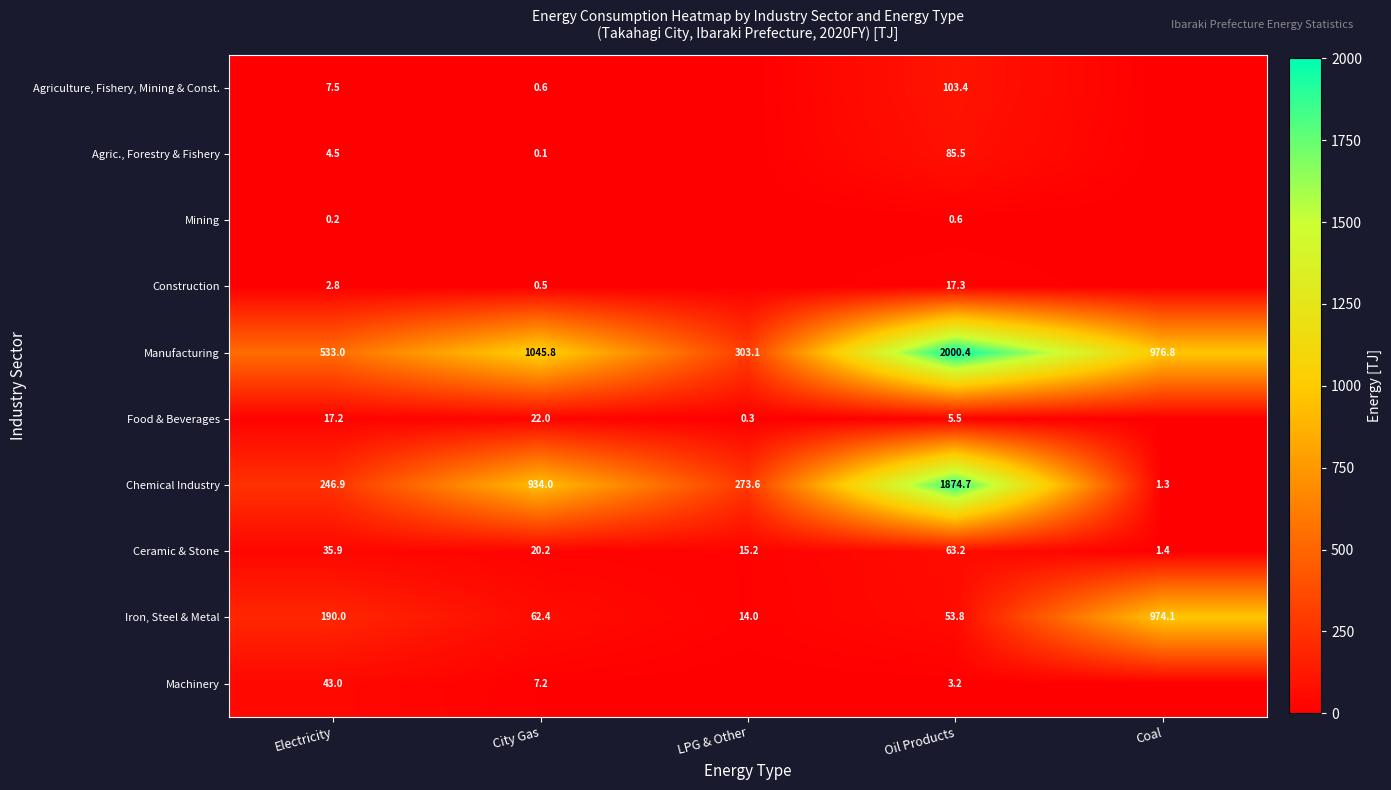

Rank the categories by Chemical Industry value from lowest to highest.

Coal, Electricity, LPG & Other, City Gas, Oil Products